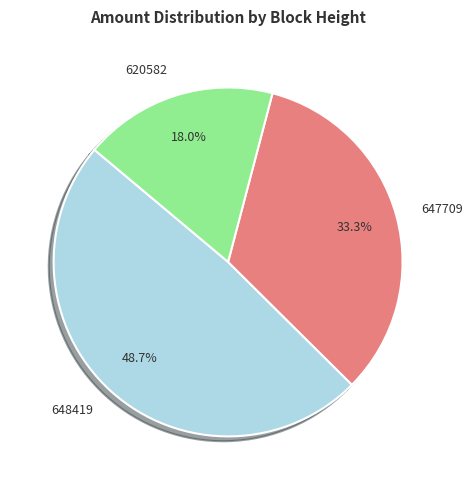

Combined, what portion of the pie is 620582 and 647709?

51.3%